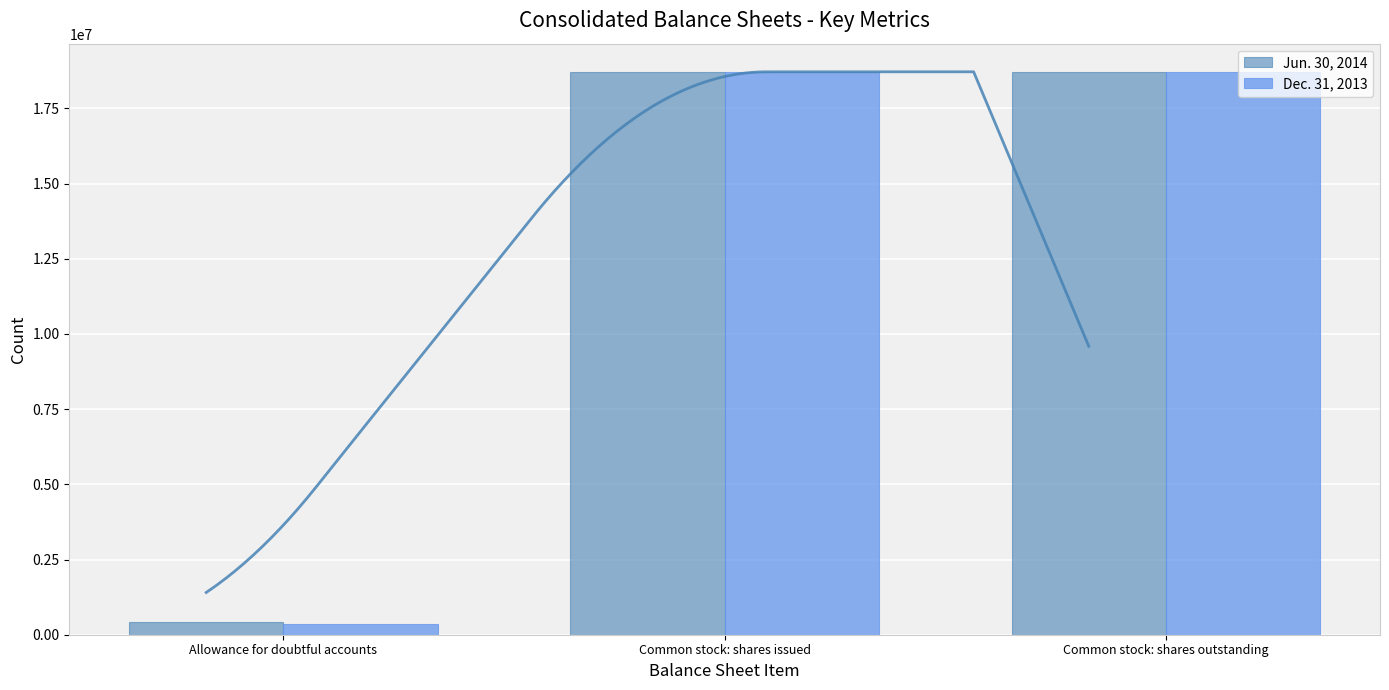

How many data points in Jun. 30, 2014 are less than 18715882?

1